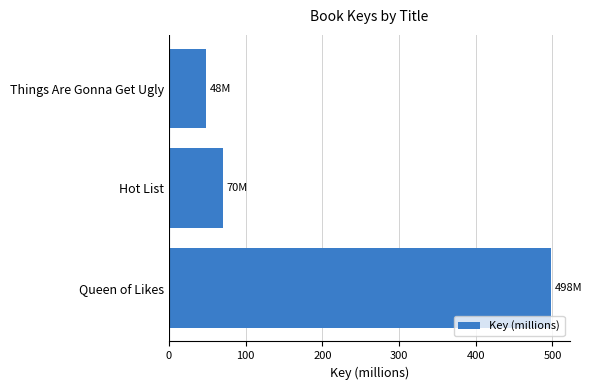

What is the sum of all values?

616.1